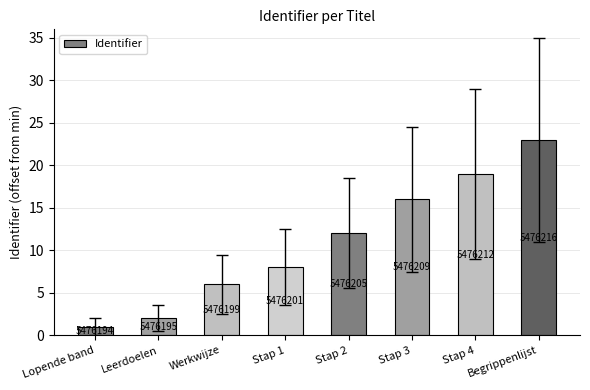

Are the bars horizontal?

No